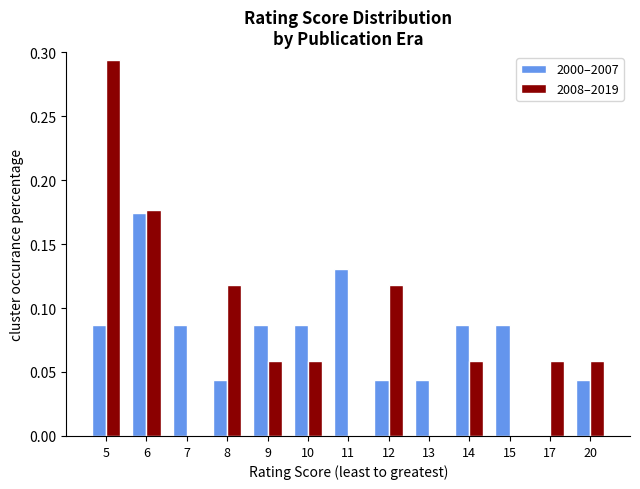

The 2008–2019 series shows 0.1 at 6. True or false?

False